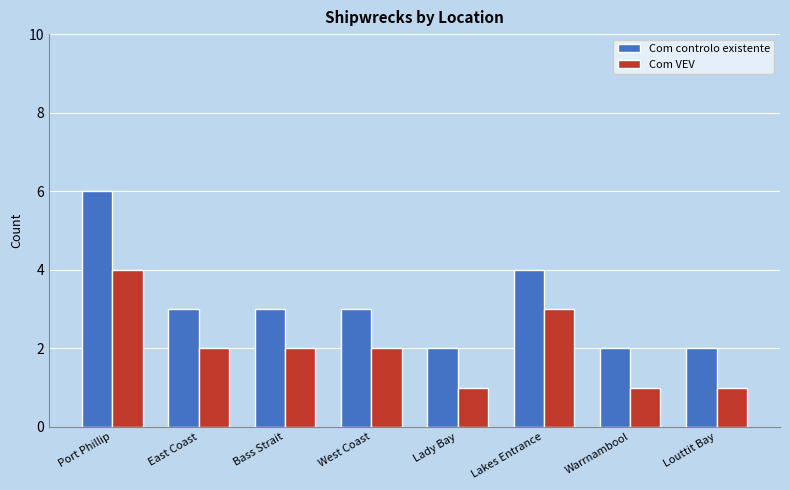

At which category is the sum across all series the highest?

Port Phillip